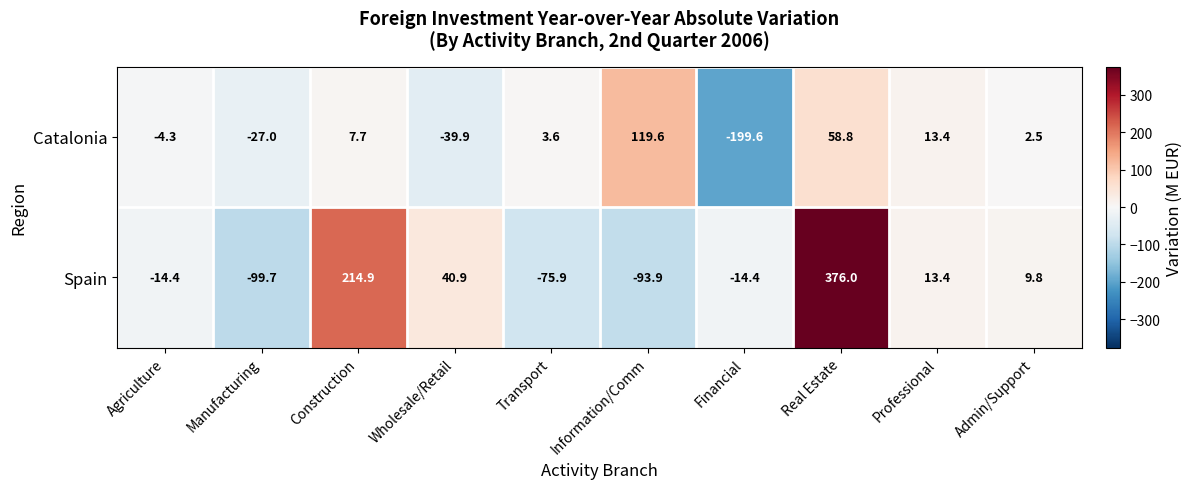

How many values in Catalonia are above zero?

6